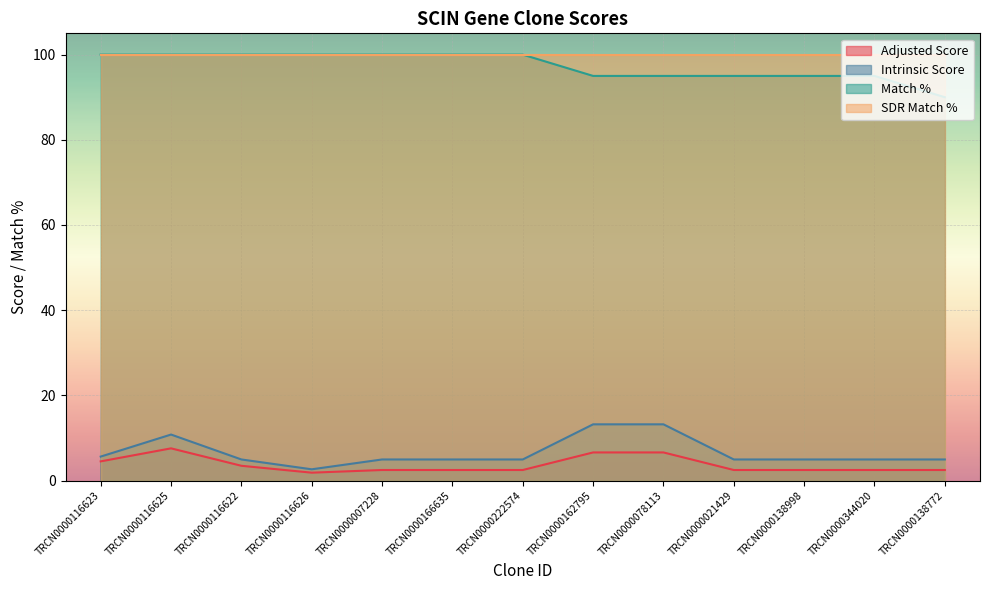

List the labels in order of Match % value, largest first.

TRCN0000116623, TRCN0000116625, TRCN0000116622, TRCN0000116626, TRCN0000007228, TRCN0000166635, TRCN0000222574, TRCN0000162795, TRCN0000078113, TRCN0000021429, TRCN0000138998, TRCN0000344020, TRCN0000138772